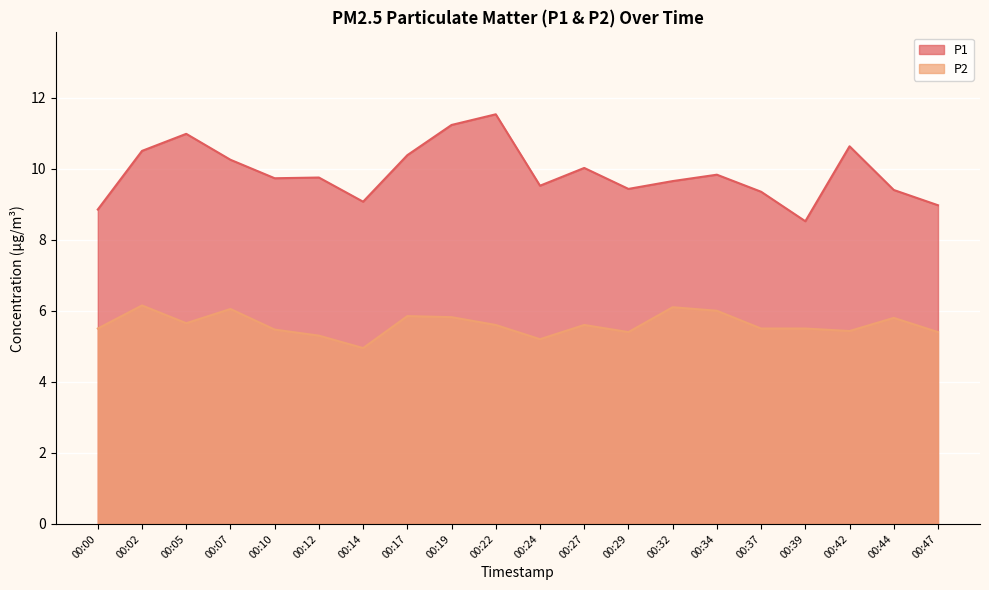

True or false: P2 and P1 cross at least once.

False